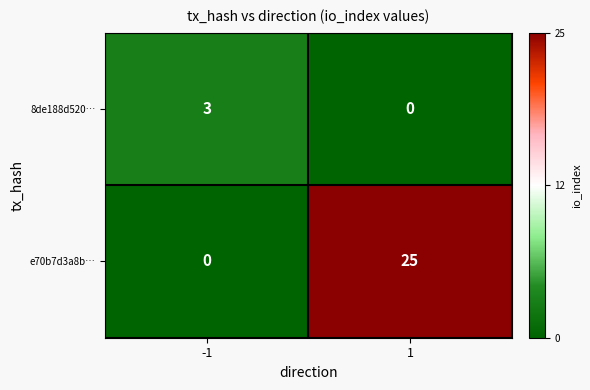

Which series has the largest total across all categories?

e70b7d3a8b…